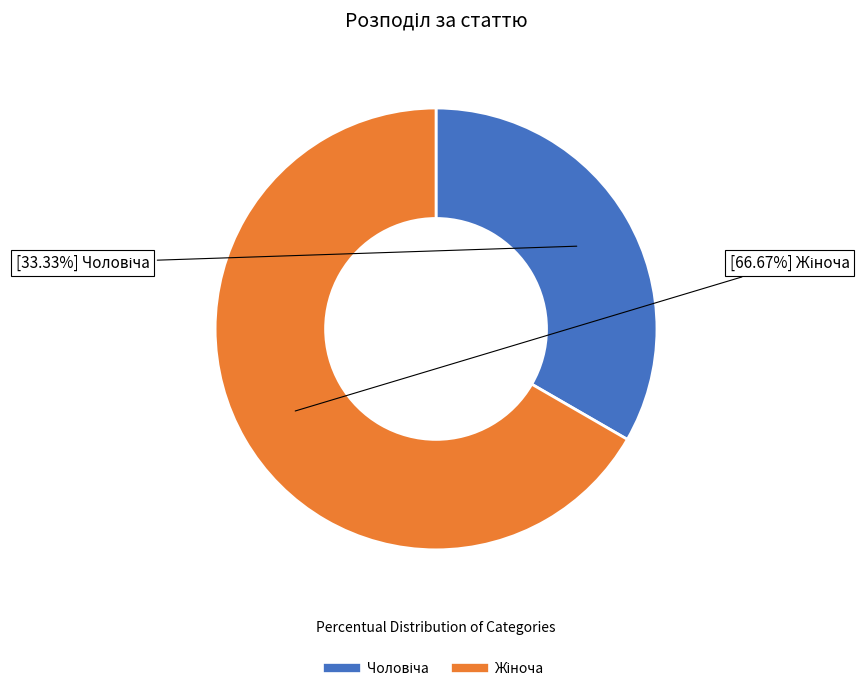

To the nearest percent, what is the average slice percentage?

50%